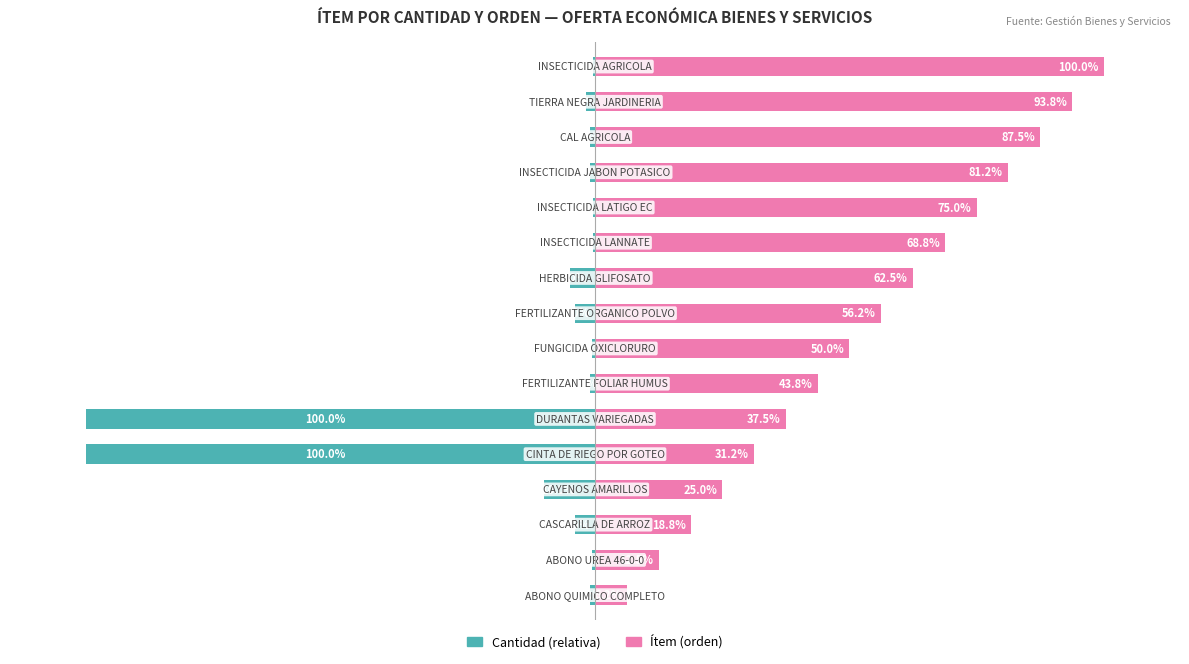

Does the chart contain stacked bars?

No